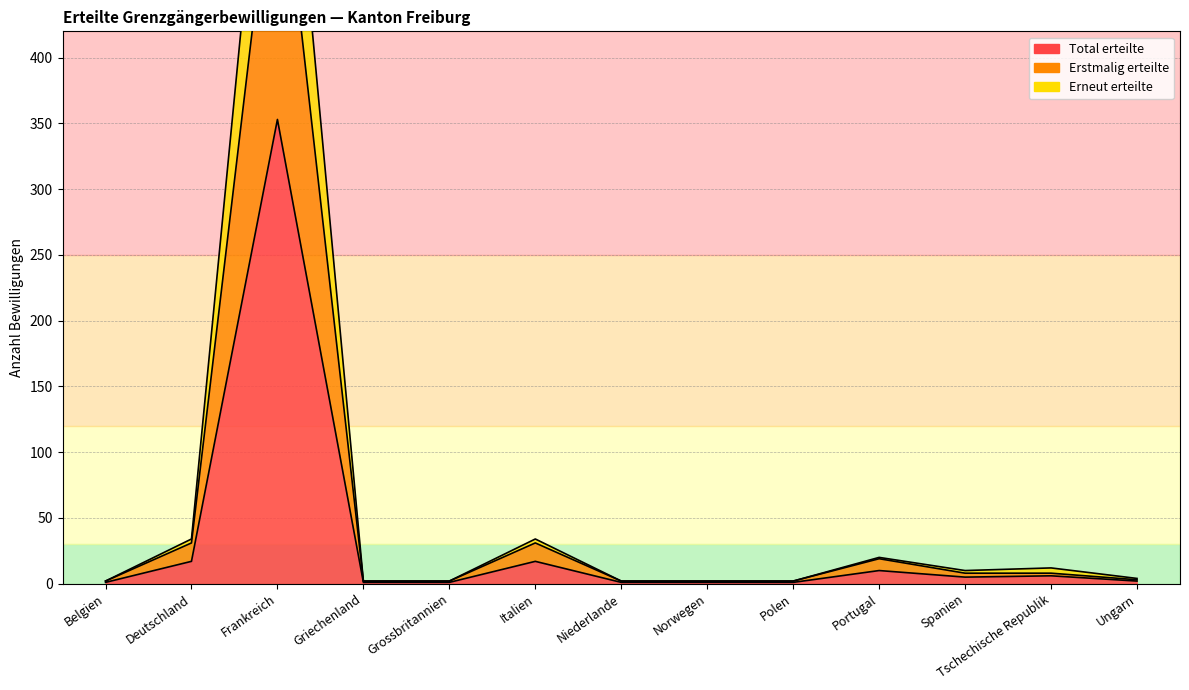

What is the difference between the Total erteilte values at Frankreich and Spanien?

348